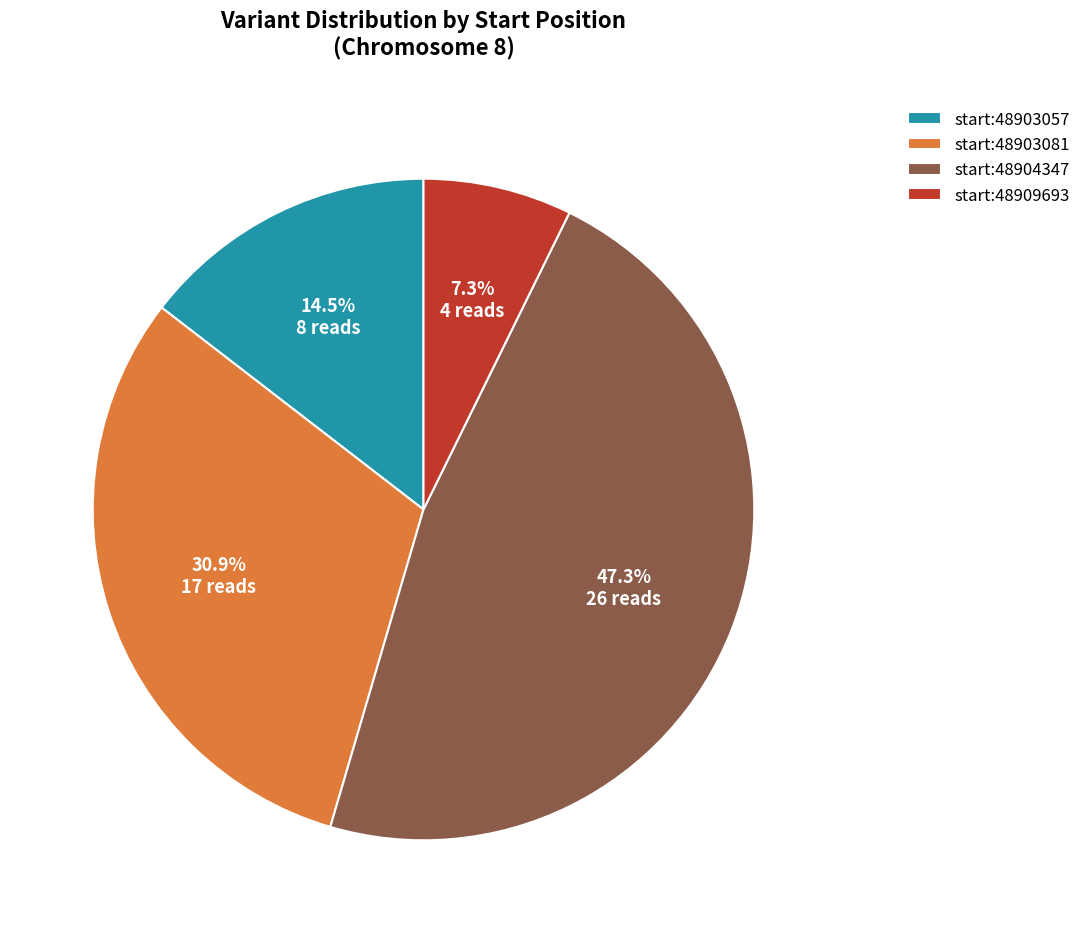

What is the smallest slice in the pie chart?

start:48909693